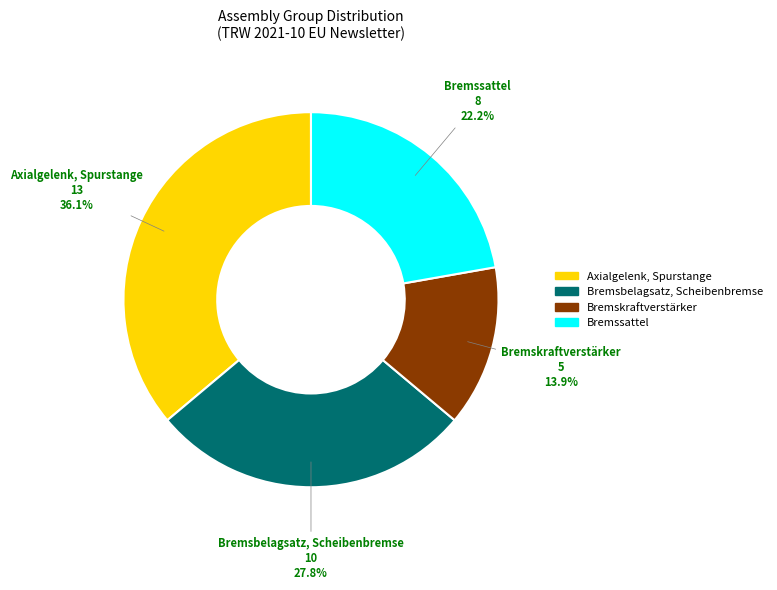

Does any single category account for the majority?

No